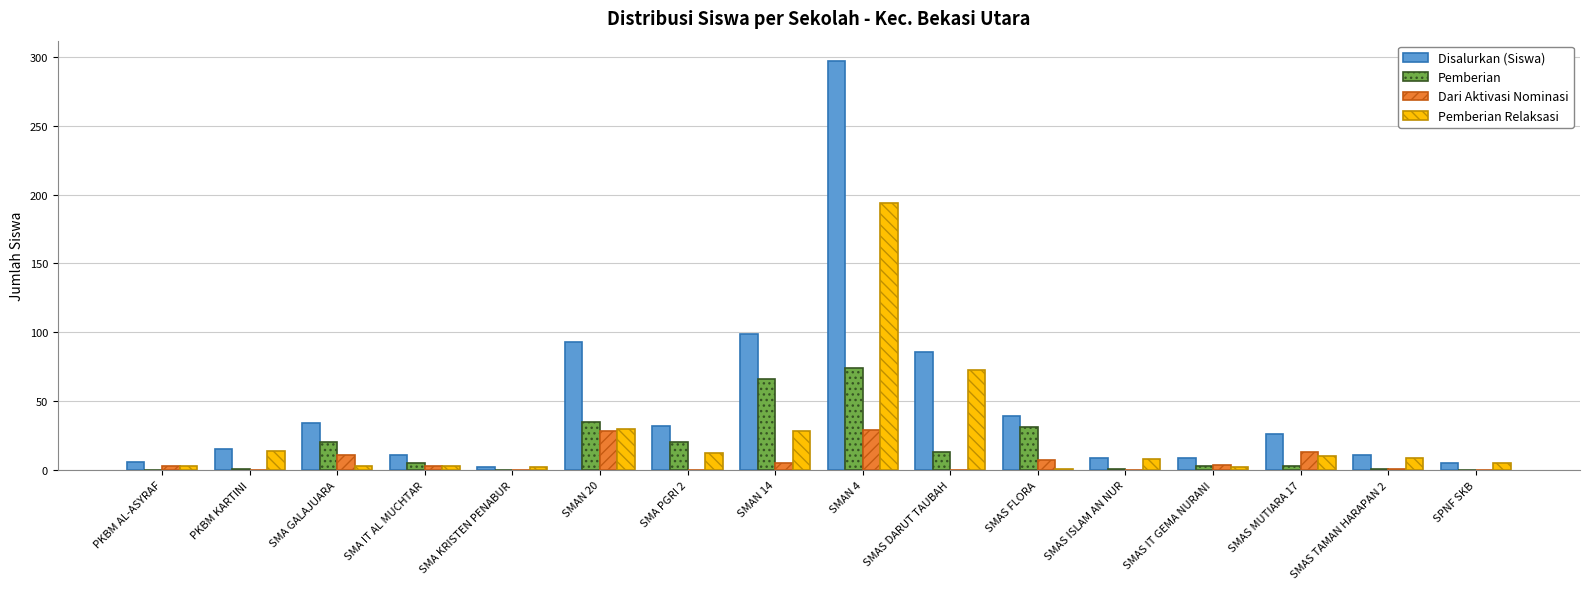

What is the sum of all Pemberian Relaksasi values?

397